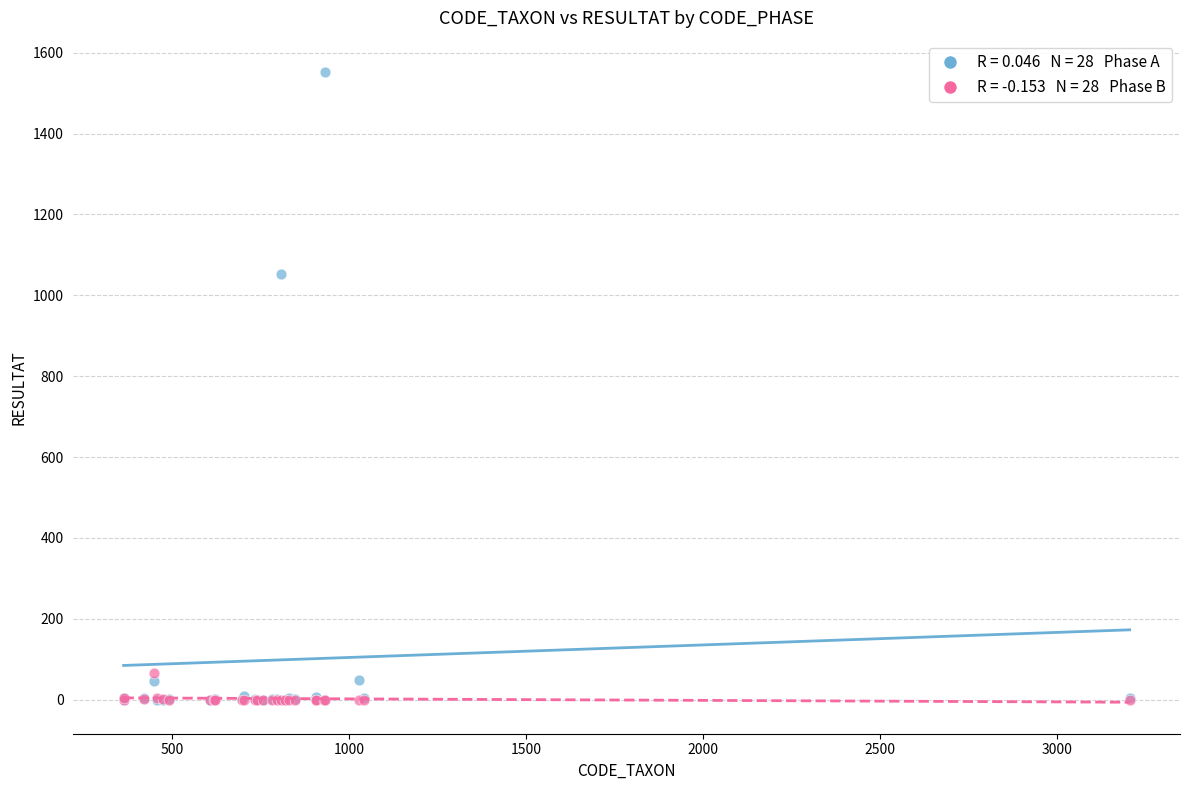

Across all series, what Y value is closest to 776?

1053